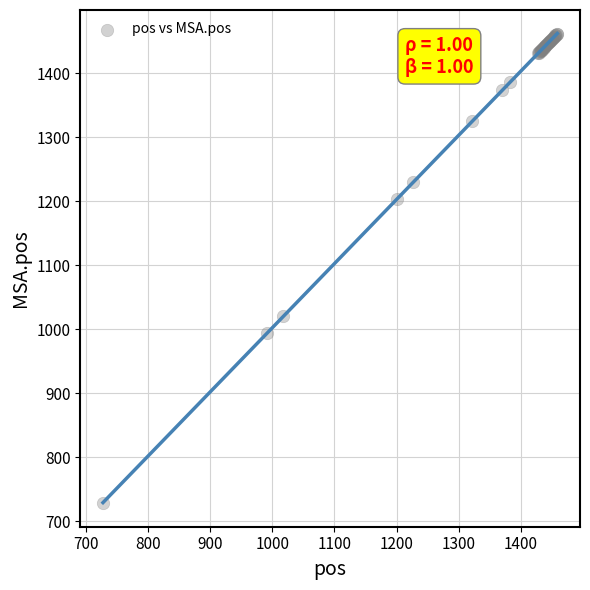

What Y value in the scatter plot is closest to 1095?

1020